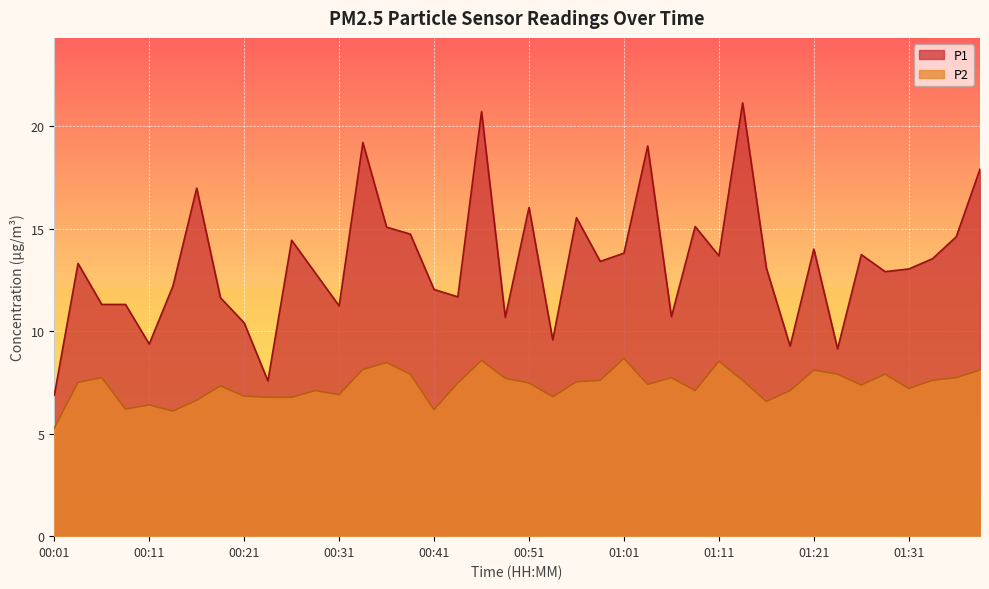

At how many categories does at least one series exceed 18?

4